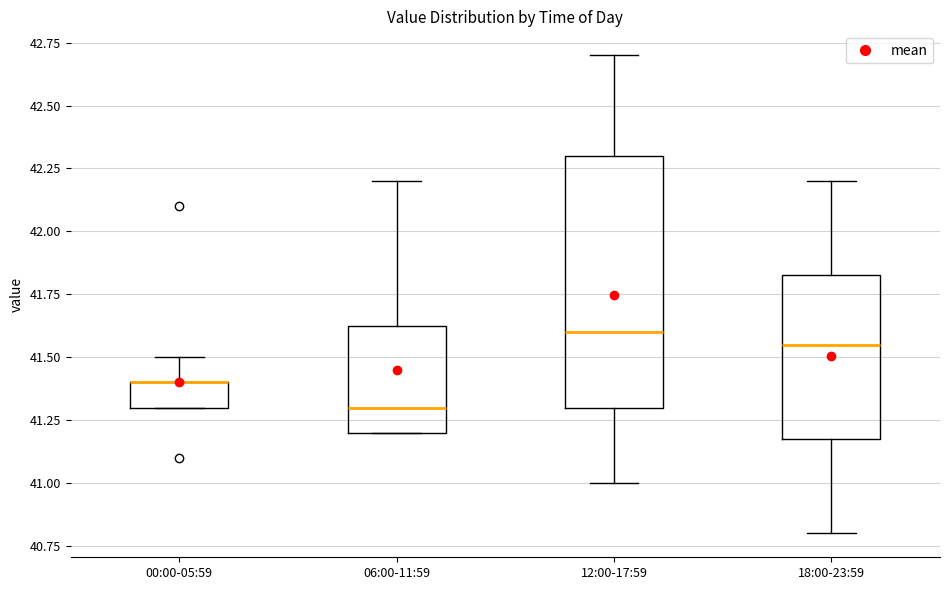

Comparing the boxes themselves (not the whiskers), which one is the tallest?

12:00-17:59